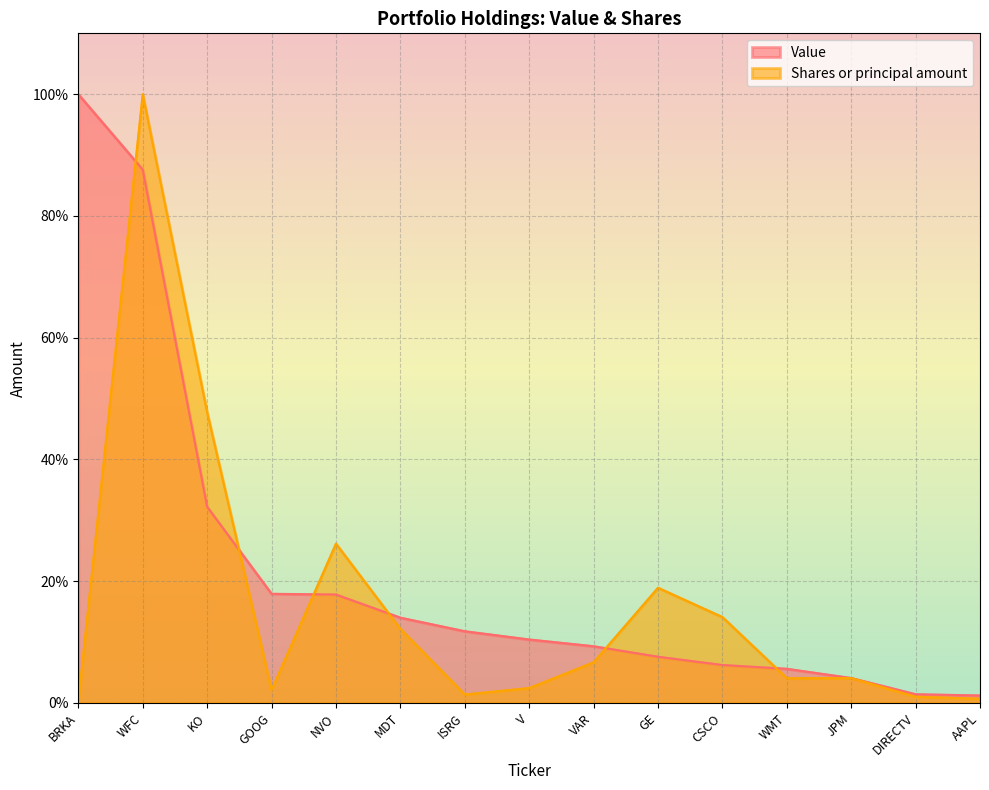

Is it true that Shares or principal amount equals 74.7 at KO?

False